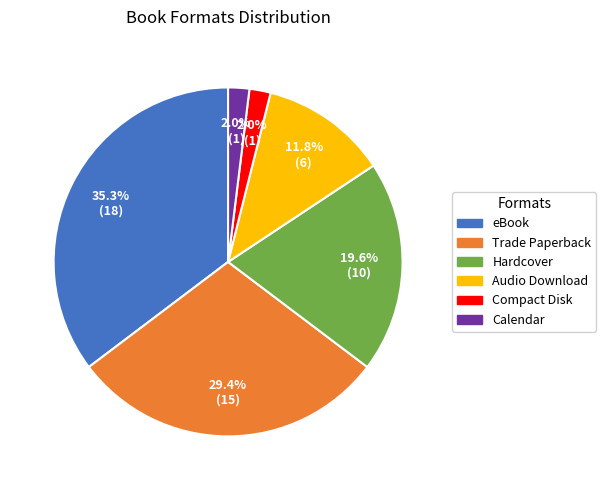

Combined, do Calendar and Hardcover account for over 50%?

No